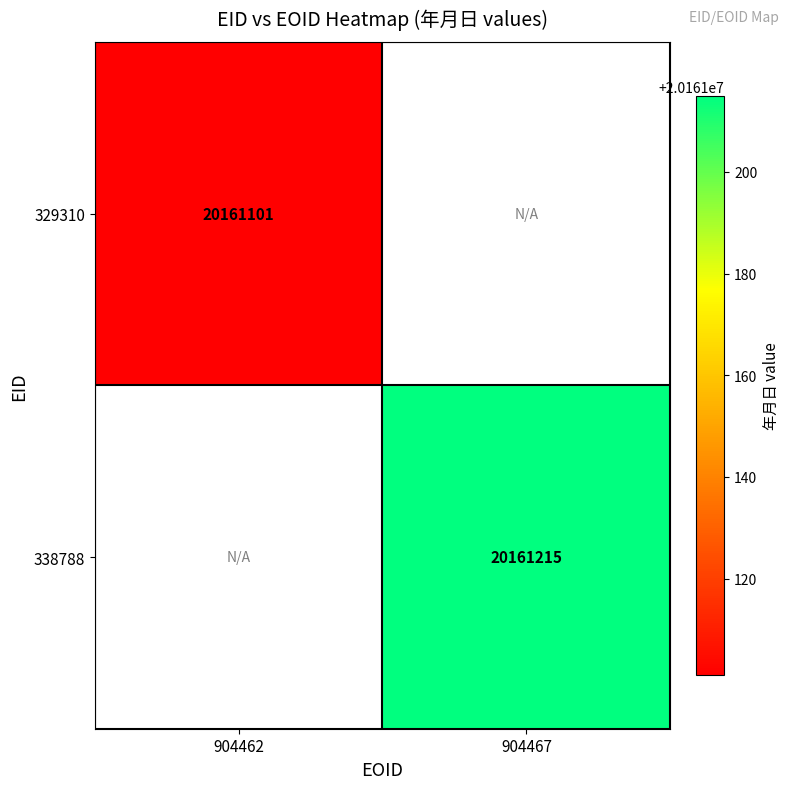

True or false: 338788 has a value of 29901155 at 904467.

False